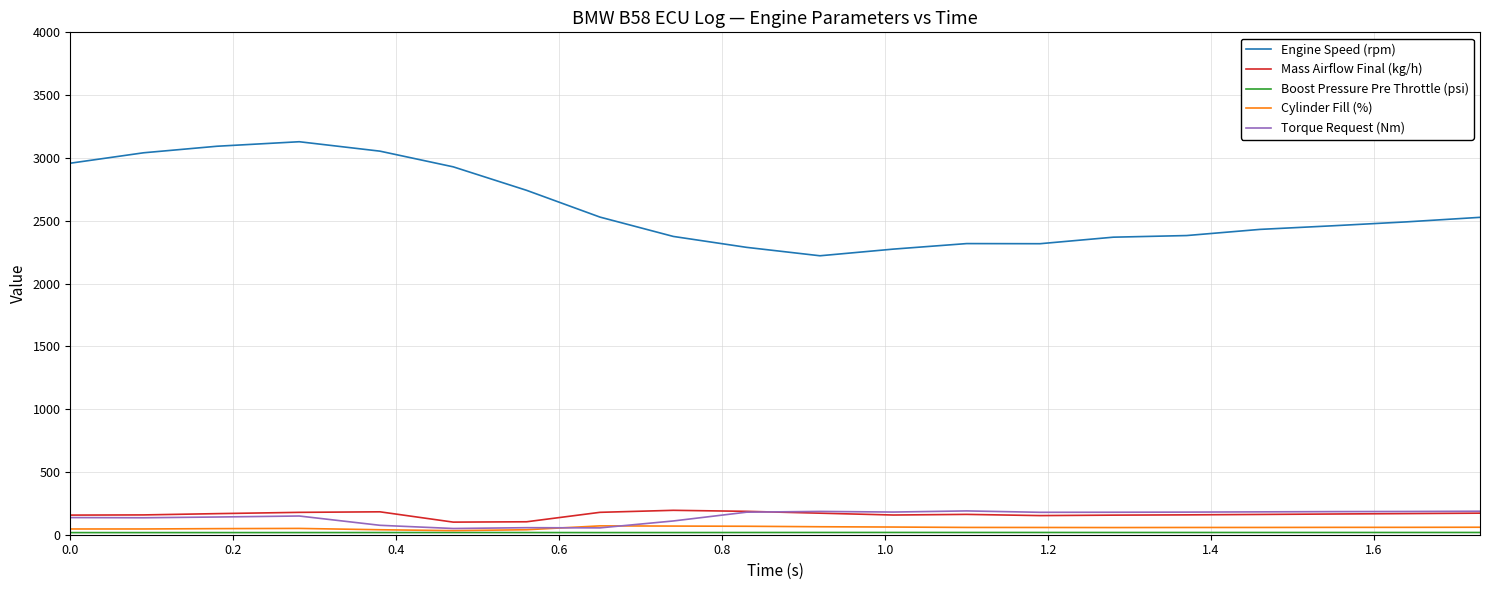

What is the minimum value shown in the chart?

16.9